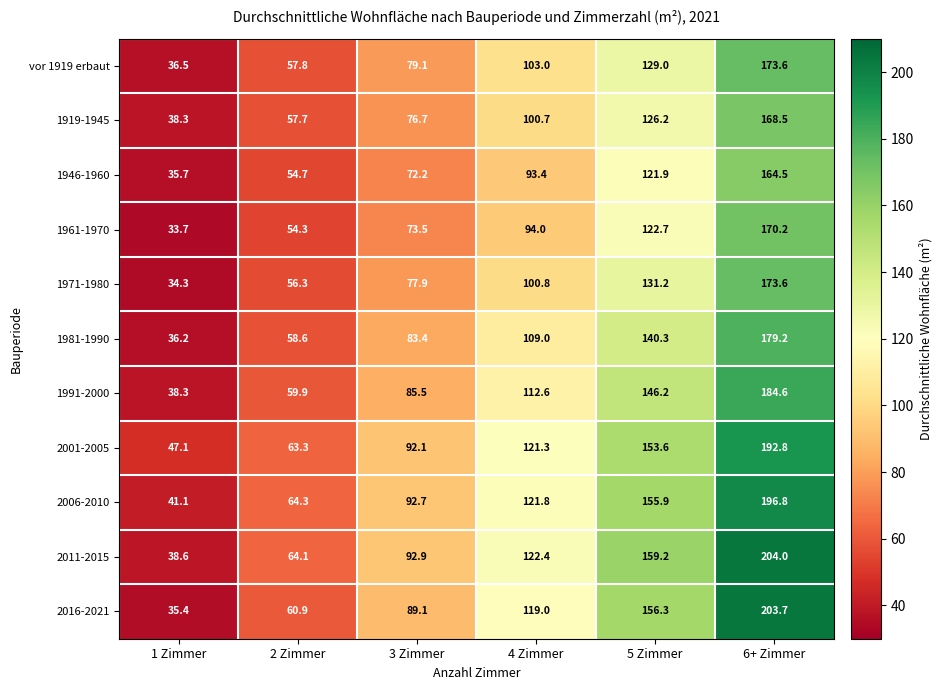

At which label does 1946-1960 first exceed 93?

4 Zimmer